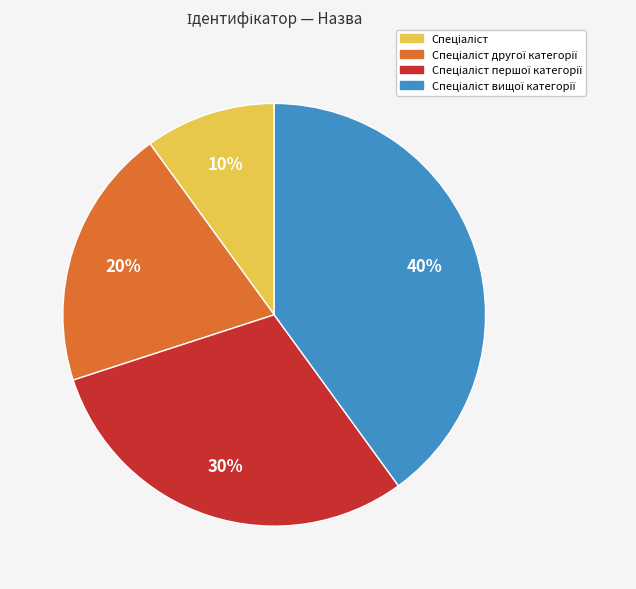

Is there a majority slice in this chart?

No